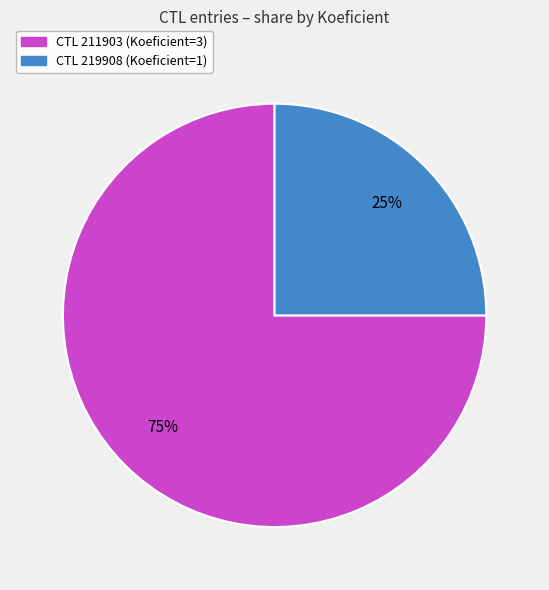

To the nearest percent, what is the average slice percentage?

50%